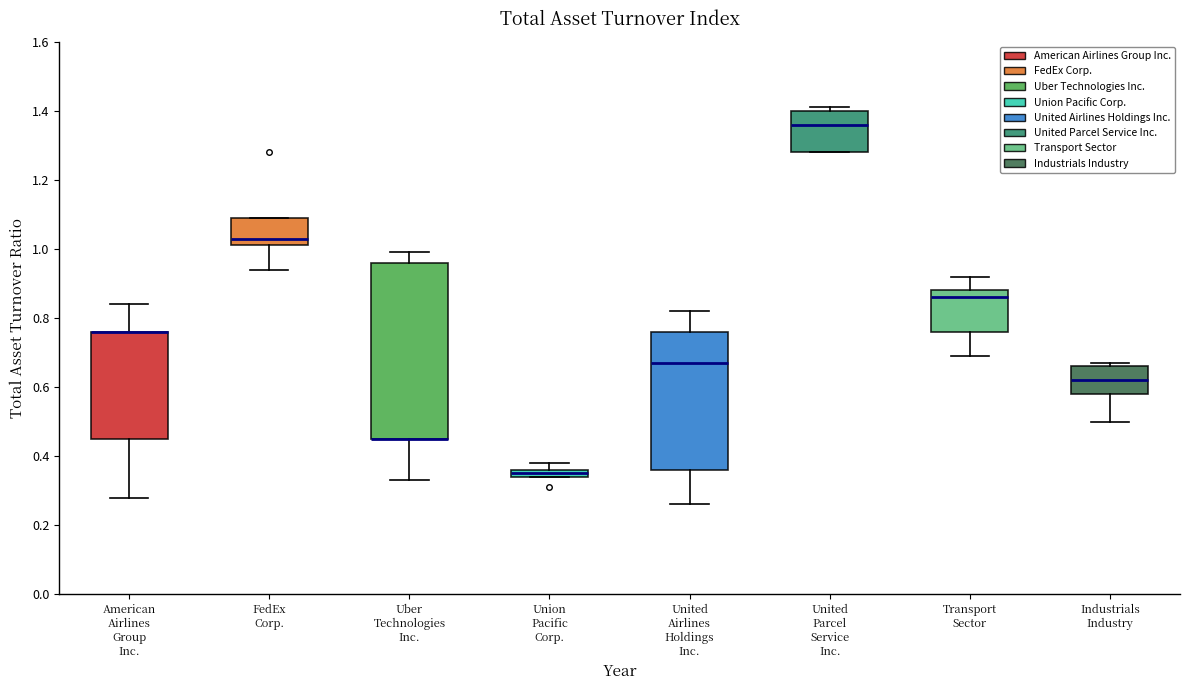

Where does the lower whisker of the box for FedEx Corp. end on the y-axis? The values are not printed on the chart, so give them approximately, as read against the axis.

0.94